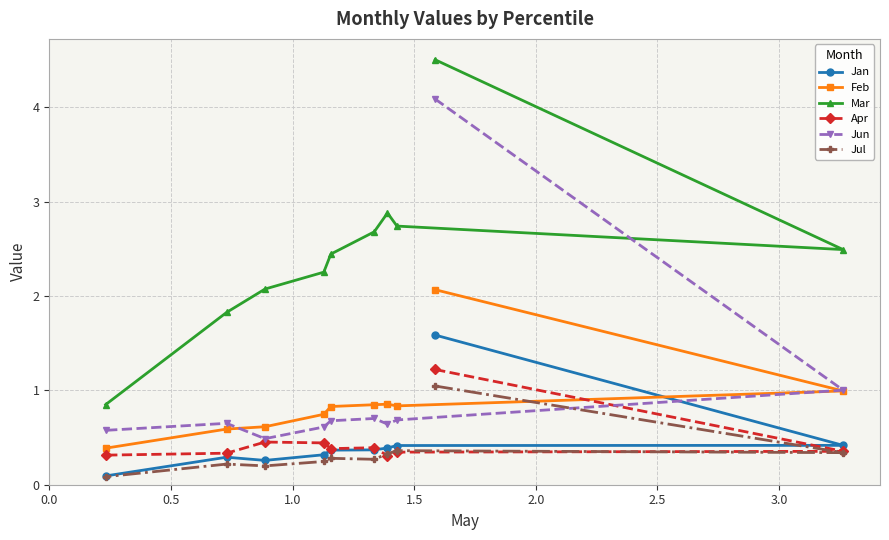

Which series has the largest total across all categories?

Mar